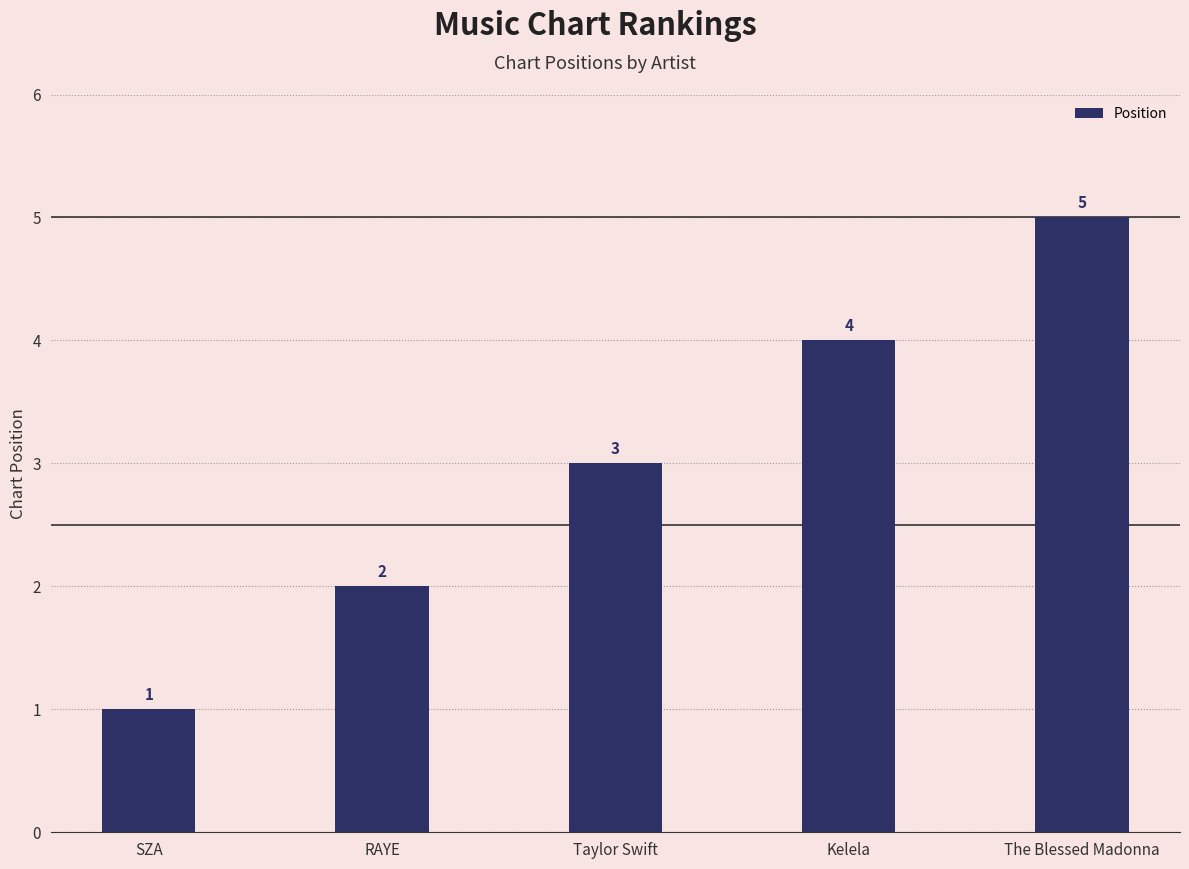

Reading left to right, what are all the values shown in this chart?

1	2	3	4	5